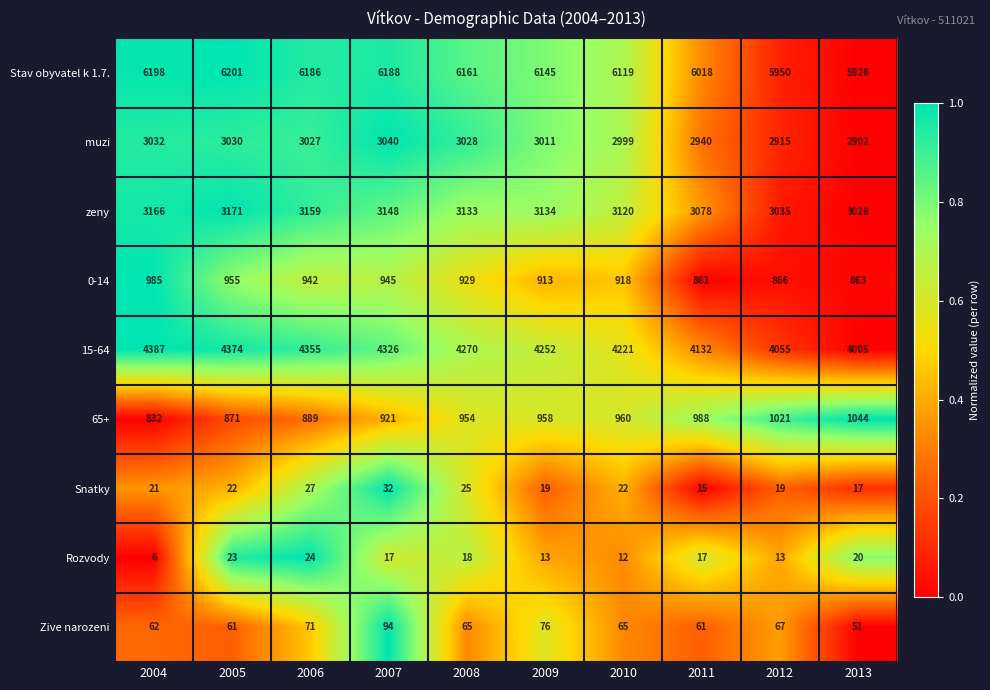

At which category is the sum across all series the highest?

2007